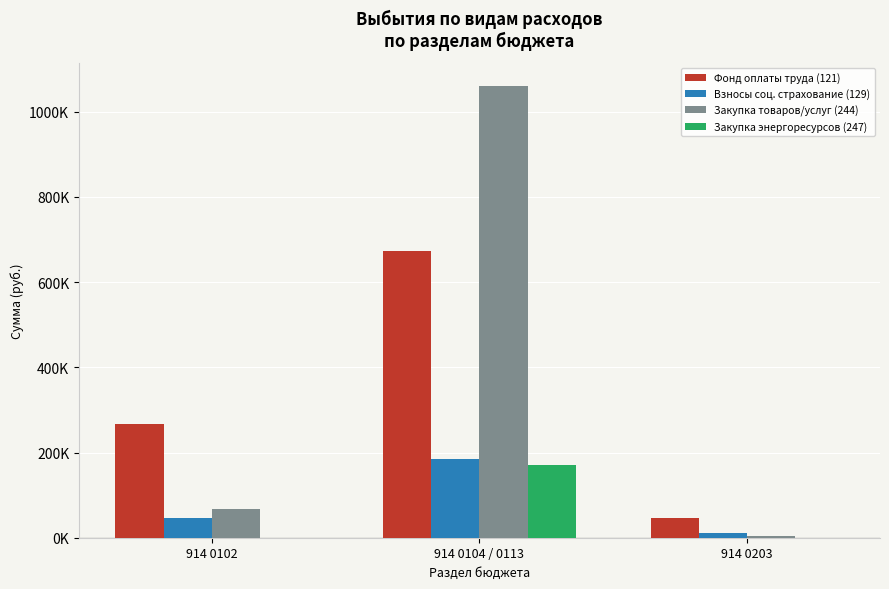

At which category is the sum across all series the highest?

914 0104 / 0113